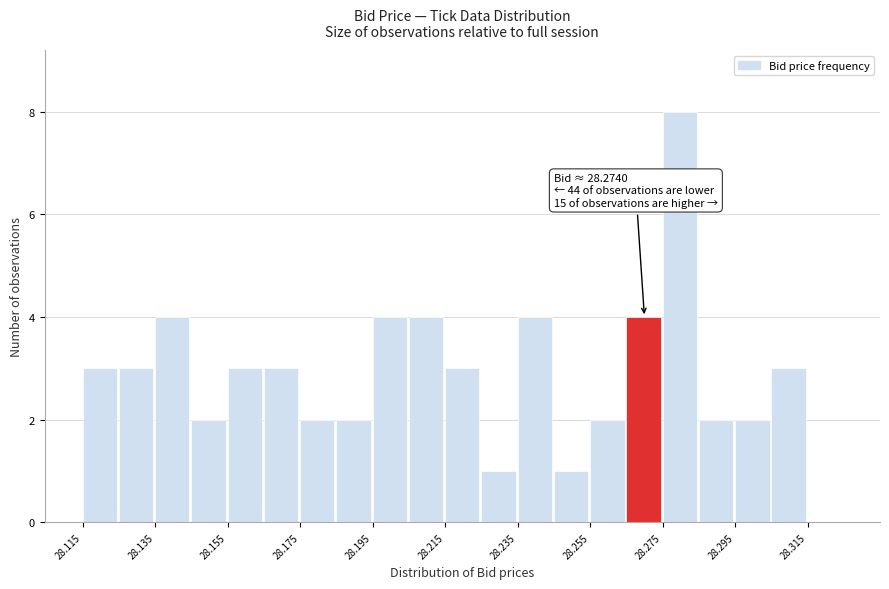

Which range on the x-axis has the tallest bar?

28.275 to 28.285